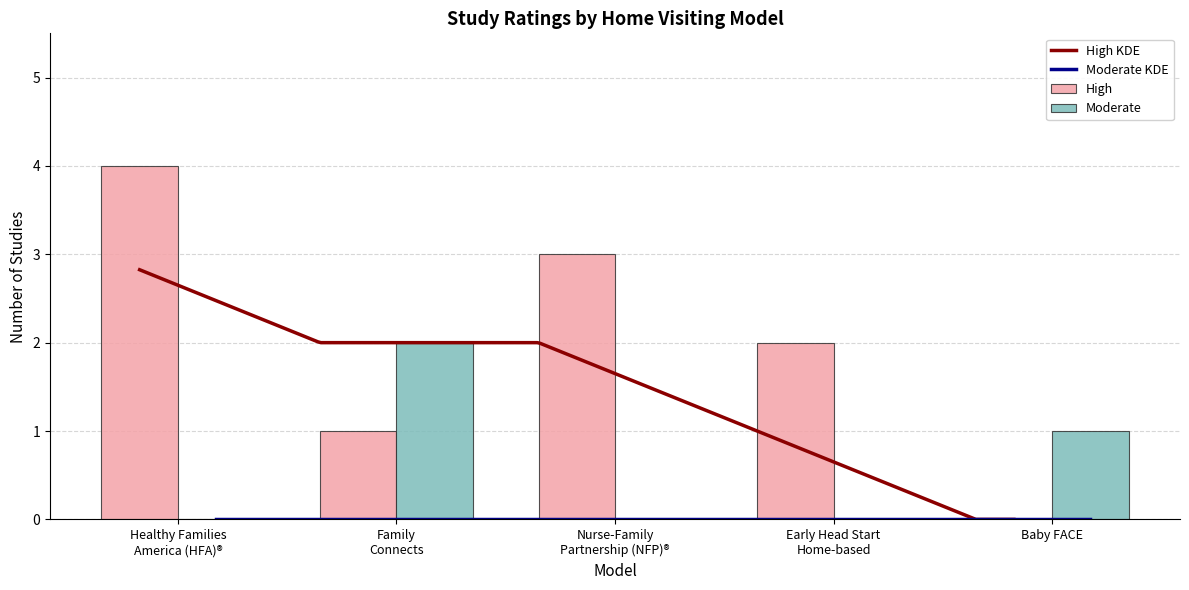

What is the total value across all series at Baby FACE?

1